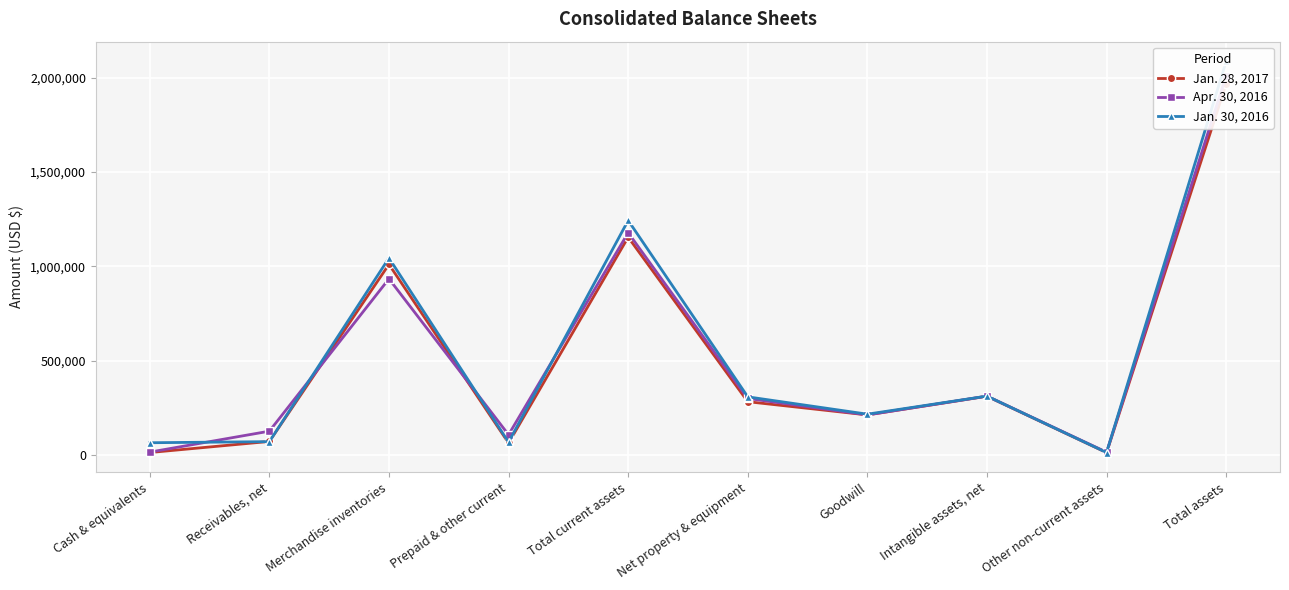

What is the greatest value displayed?

2088604